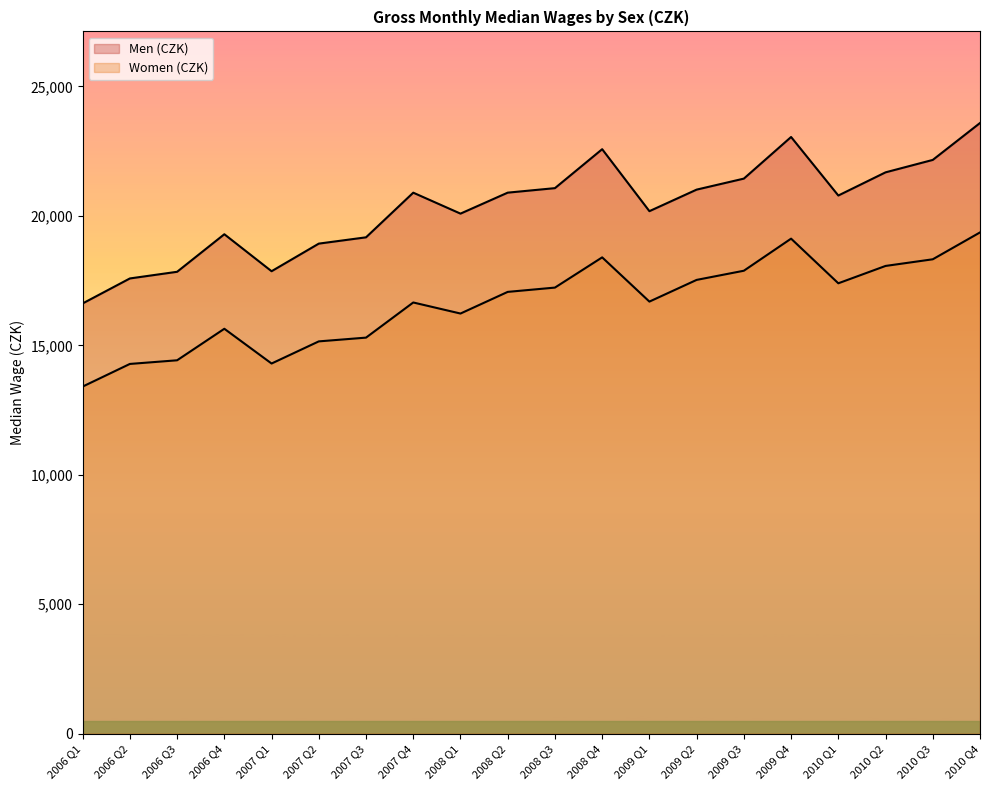

Reading left to right, list all the values displayed in this chart.

Men (CZK): 2006 Q1=16617	2006 Q2=17582	2006 Q3=17839	2006 Q4=19289	2007 Q1=17861	2007 Q2=18927	2007 Q3=19170	2007 Q4=20894	2008 Q1=20085	2008 Q2=20895	2008 Q3=21069	2008 Q4=22573	2009 Q1=20180	2009 Q2=21012	2009 Q3=21437	2009 Q4=23044	2010 Q1=20784	2010 Q2=21679	2010 Q3=22159	2010 Q4=23584
Women (CZK): 2006 Q1=13407	2006 Q2=14281	2006 Q3=14422	2006 Q4=15639	2007 Q1=14297	2007 Q2=15152	2007 Q3=15297	2007 Q4=16654	2008 Q1=16227	2008 Q2=17063	2008 Q3=17229	2008 Q4=18396	2009 Q1=16688	2009 Q2=17526	2009 Q3=17880	2009 Q4=19119	2010 Q1=17395	2010 Q2=18065	2010 Q3=18322	2010 Q4=19359